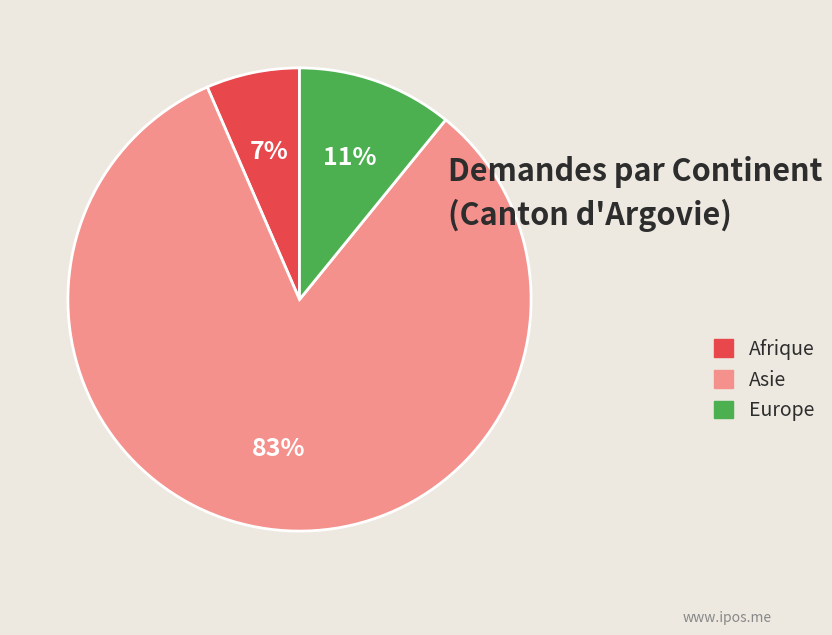

How many slices are in this pie chart?

3